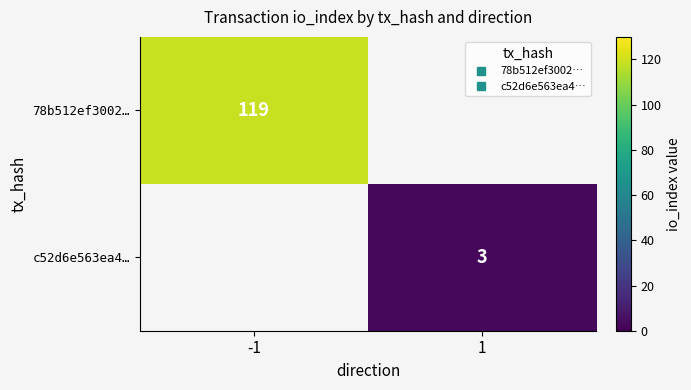

List the labels in order of c52d6e563ea4… value, smallest first.

-1, 1